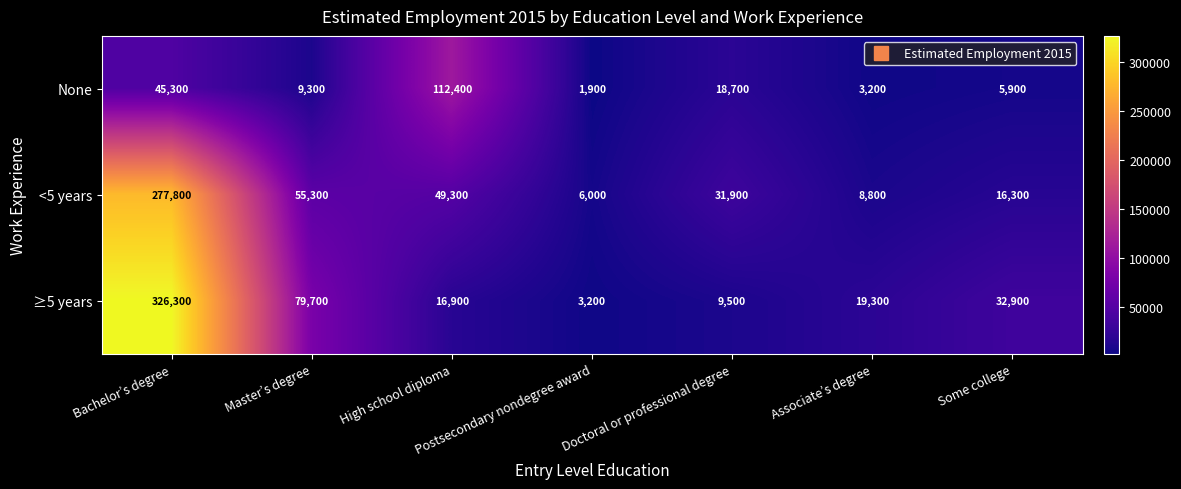

What is the difference between the highest and lowest values at Associate’s degree?

16100